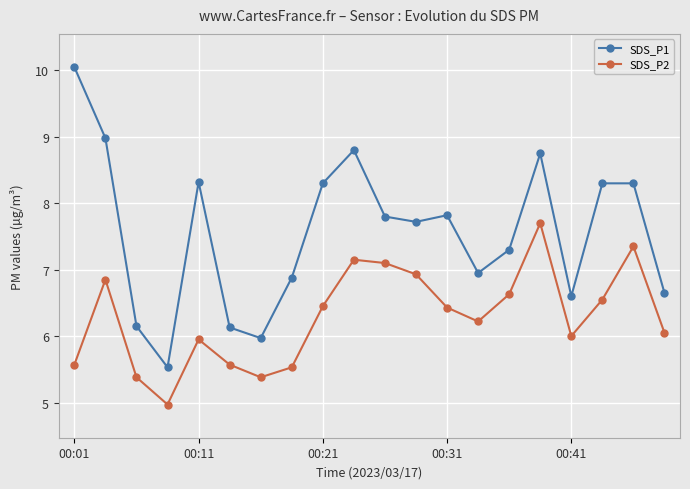

List the series in order of their peak value, lowest first.

SDS_P2, SDS_P1